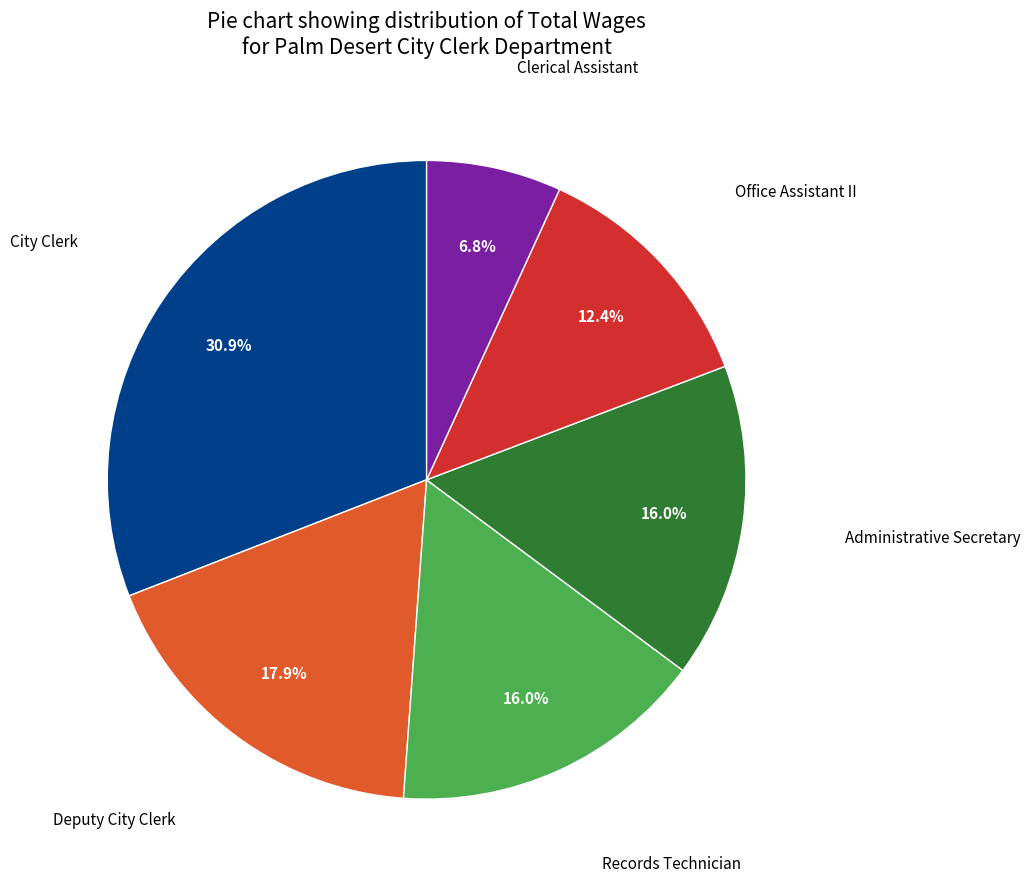

Does any single category account for the majority?

No